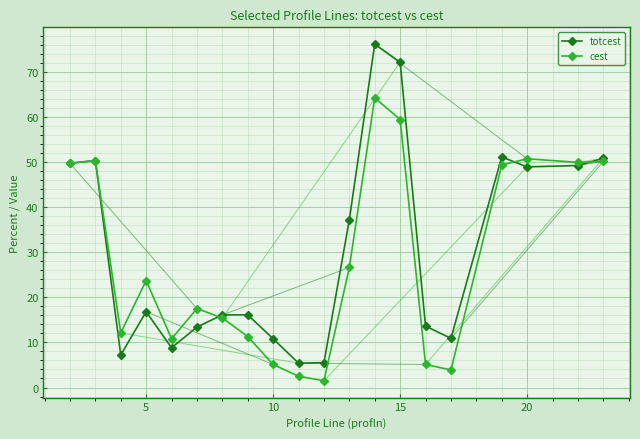

What is the greatest value displayed?

76.1